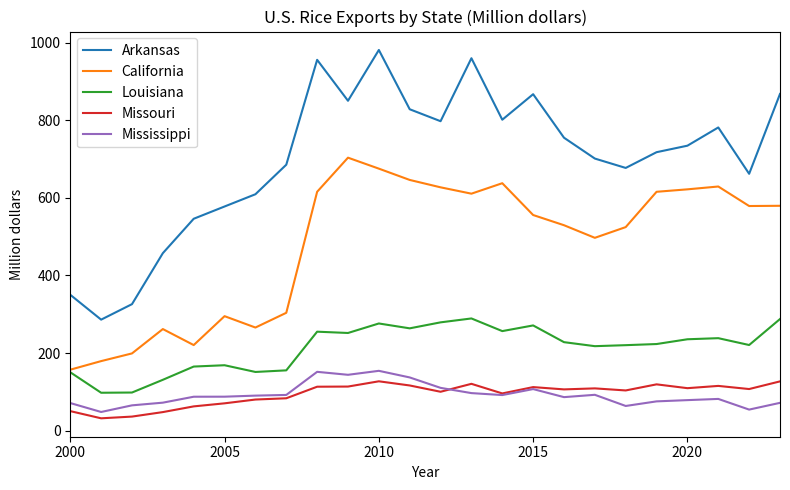

True or false: Arkansas and Louisiana cross at least once.

False